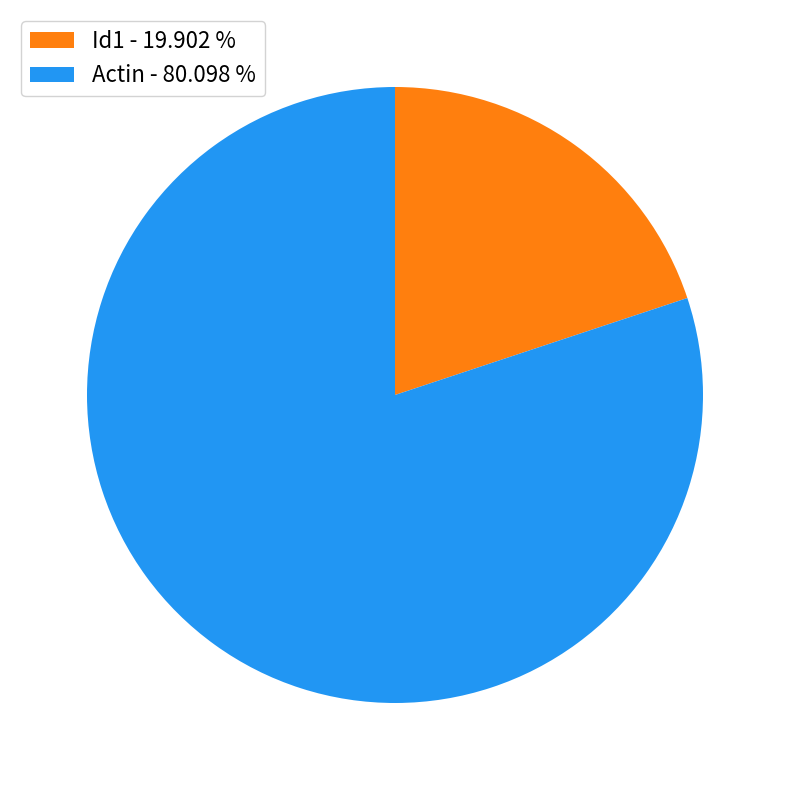

Which has a higher value, Id1 or Actin?

Actin